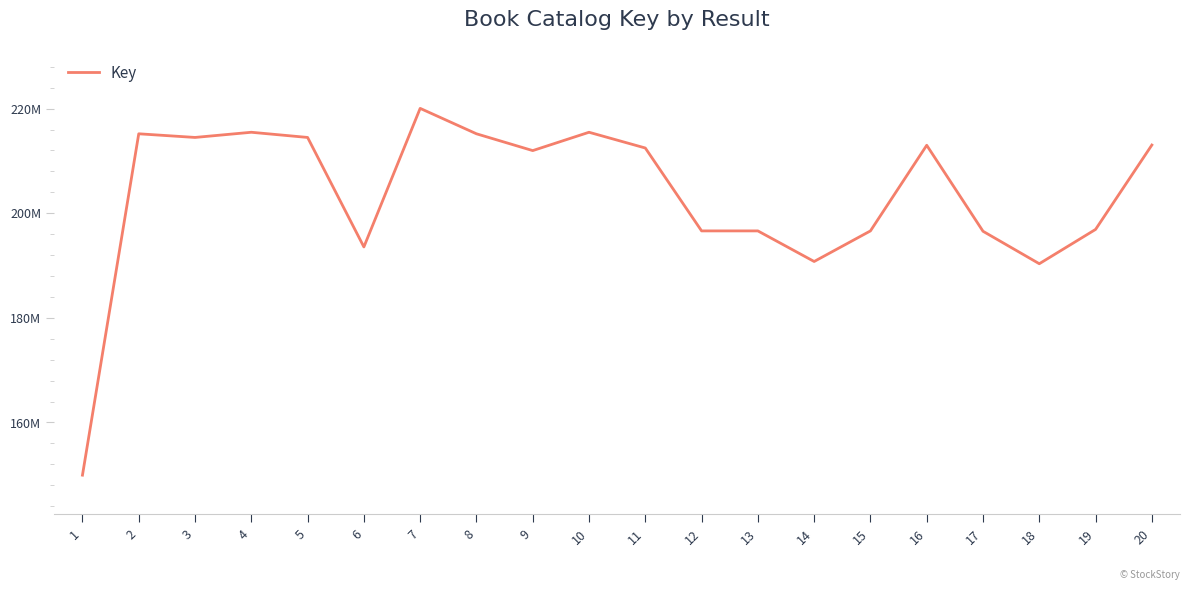

Rank the categories by value from highest to lowest.

7, 10, 4, 8, 2, 3, 5, 20, 16, 11, 9, 19, 13, 12, 15, 17, 6, 14, 18, 1